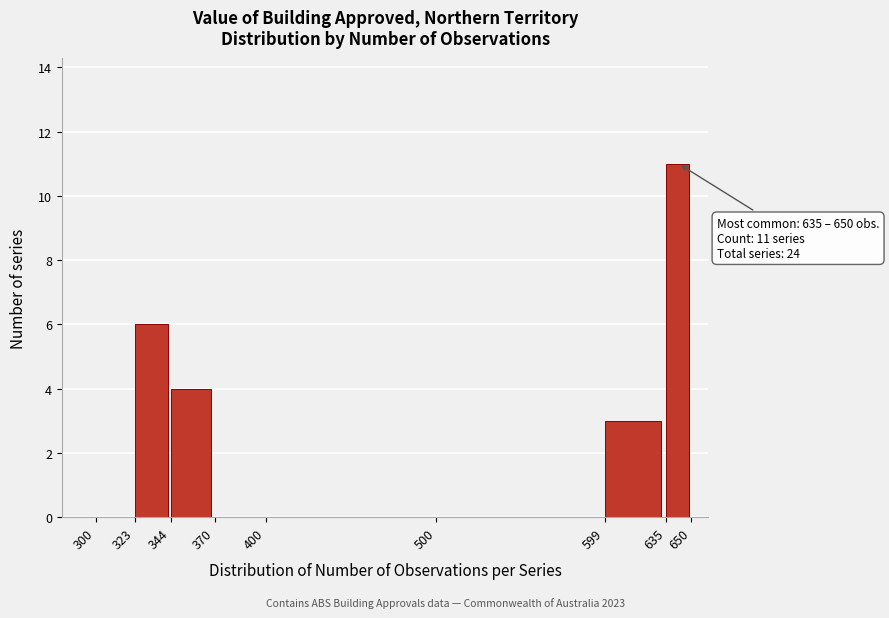

Over which range of the x-axis is the bar tallest?

635 to 650